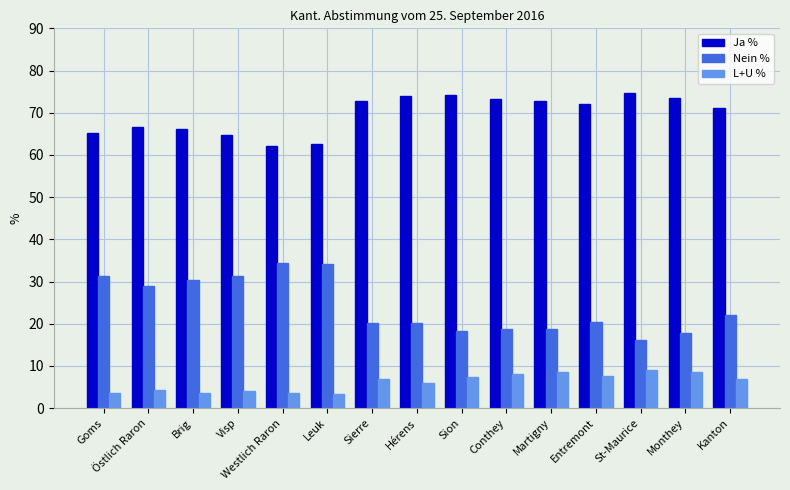

How many data points does each series have?

15